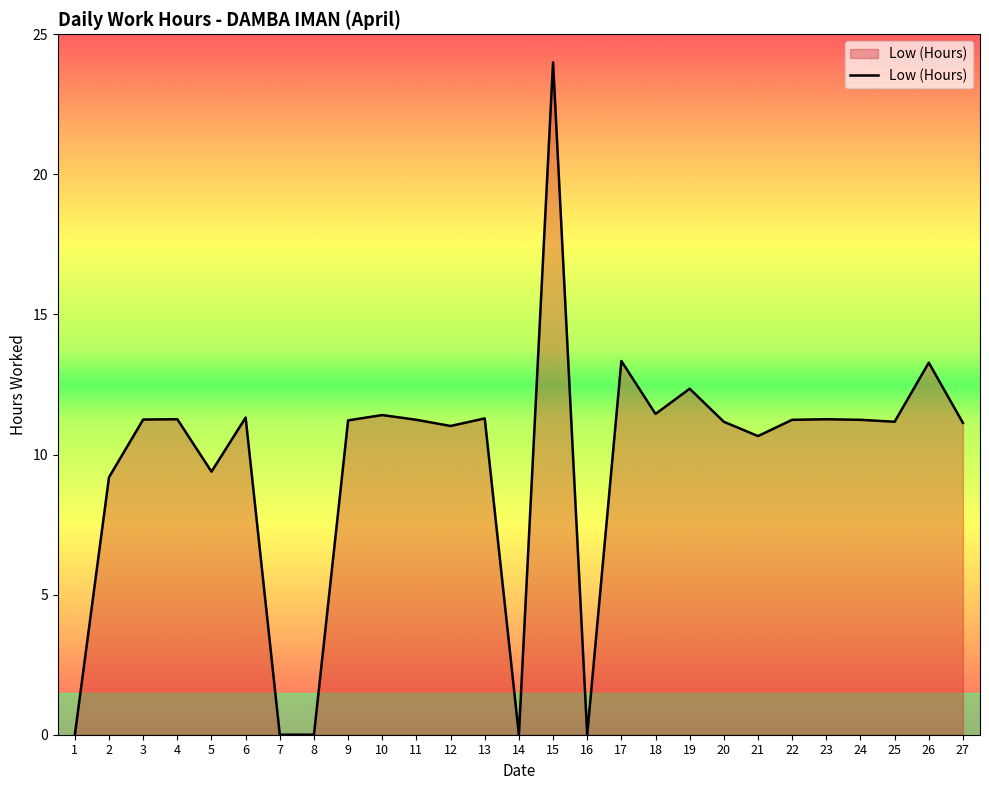

What is the change in value from 8 to 24?

+11.2